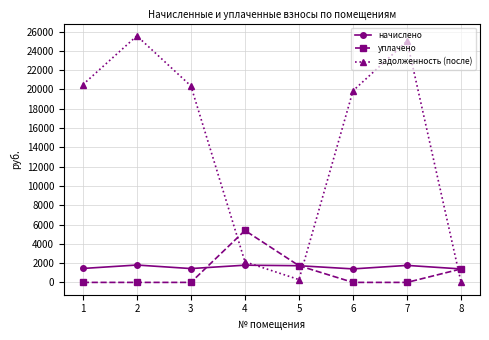

What is the maximum value shown in the chart?

25557.4